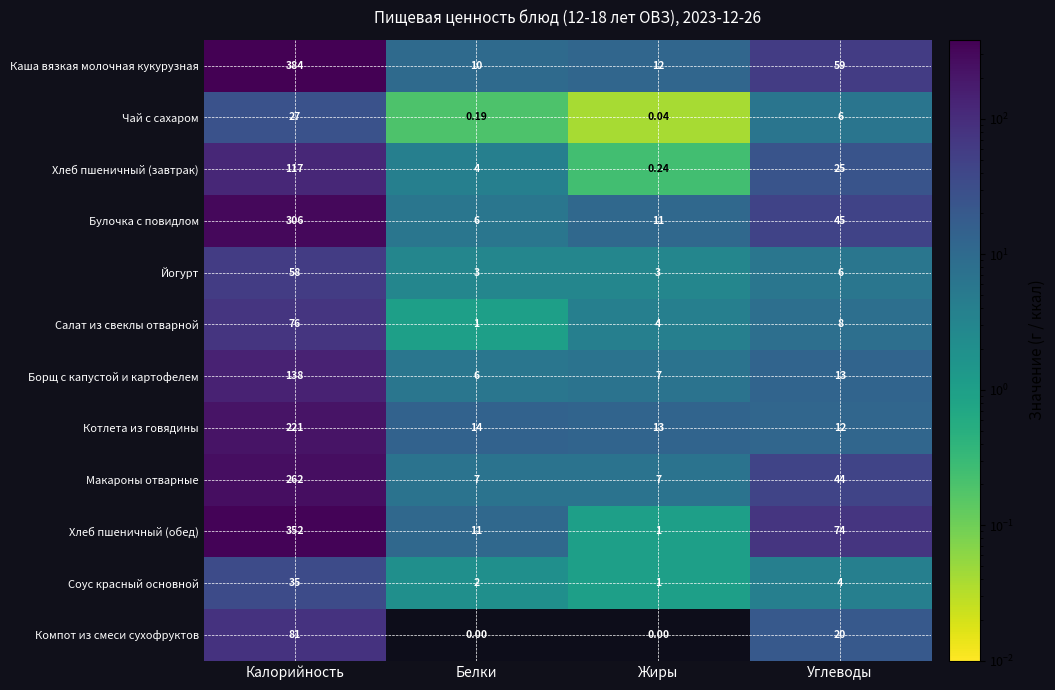

Rank the categories by Котлета из говядины value from lowest to highest.

Углеводы, Жиры, Белки, Калорийность